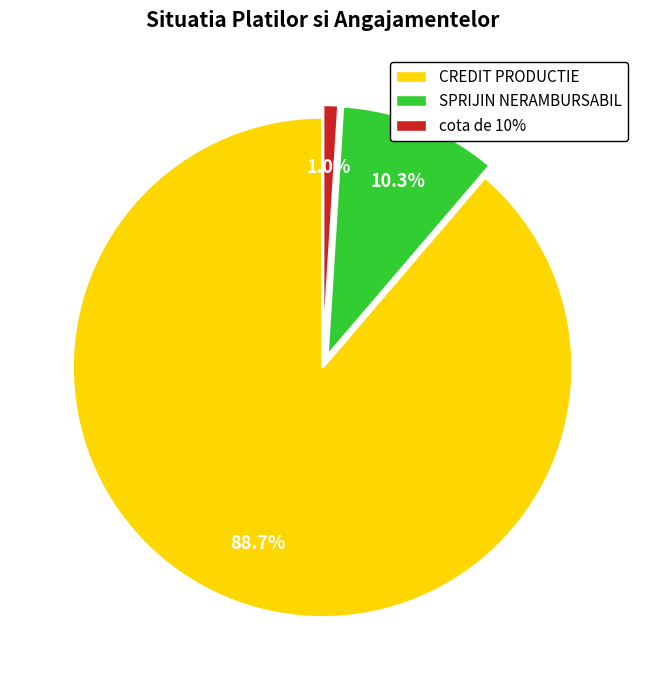

To the nearest percent, what is the difference between the CREDIT PRODUCTIE and cota de 10% slice percentages?

88%